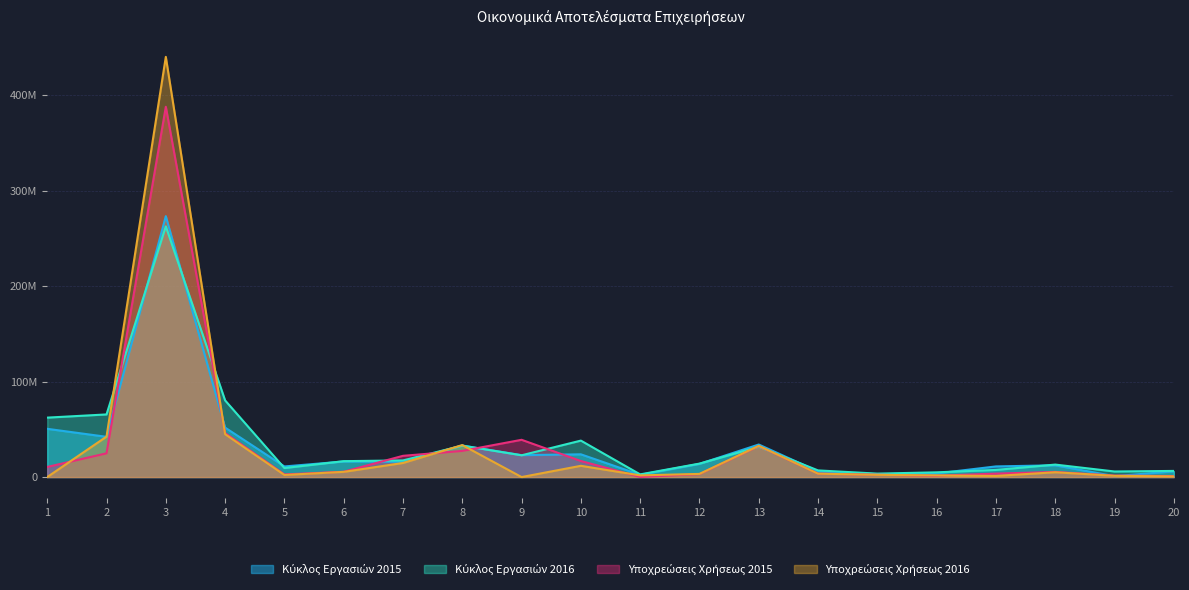

The value of Υποχρεώσεις Χρήσεως 2015 at 19 is 2585026. True or false?

False